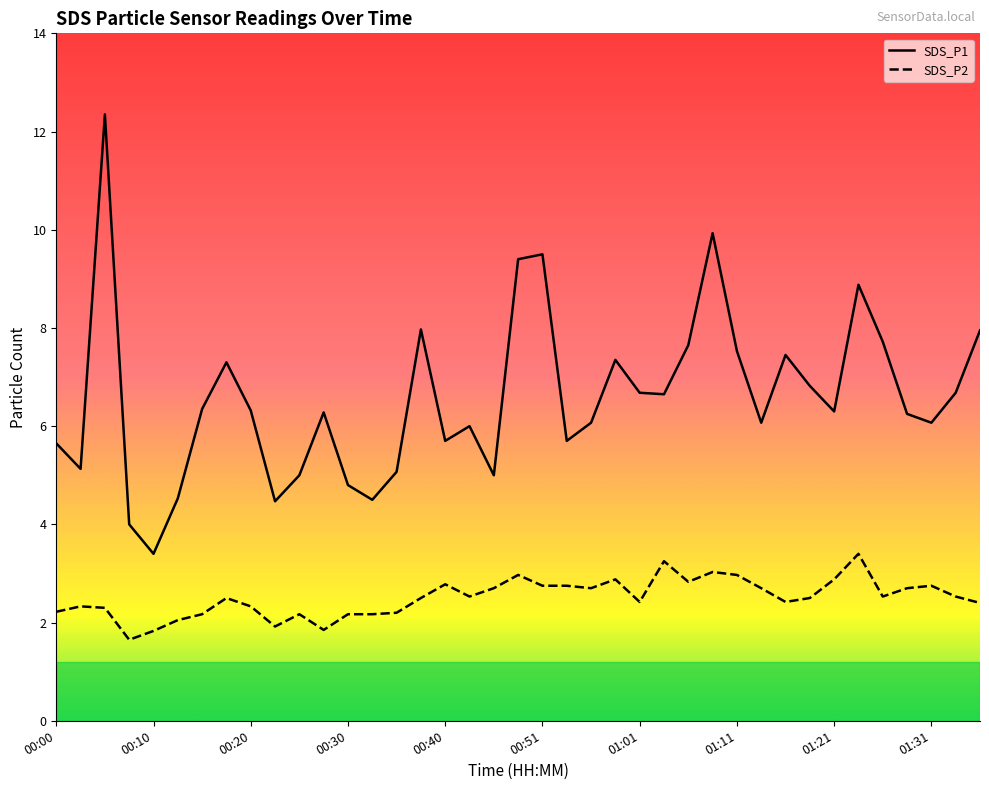

List the series in order of their peak value, lowest first.

SDS_P2, SDS_P1